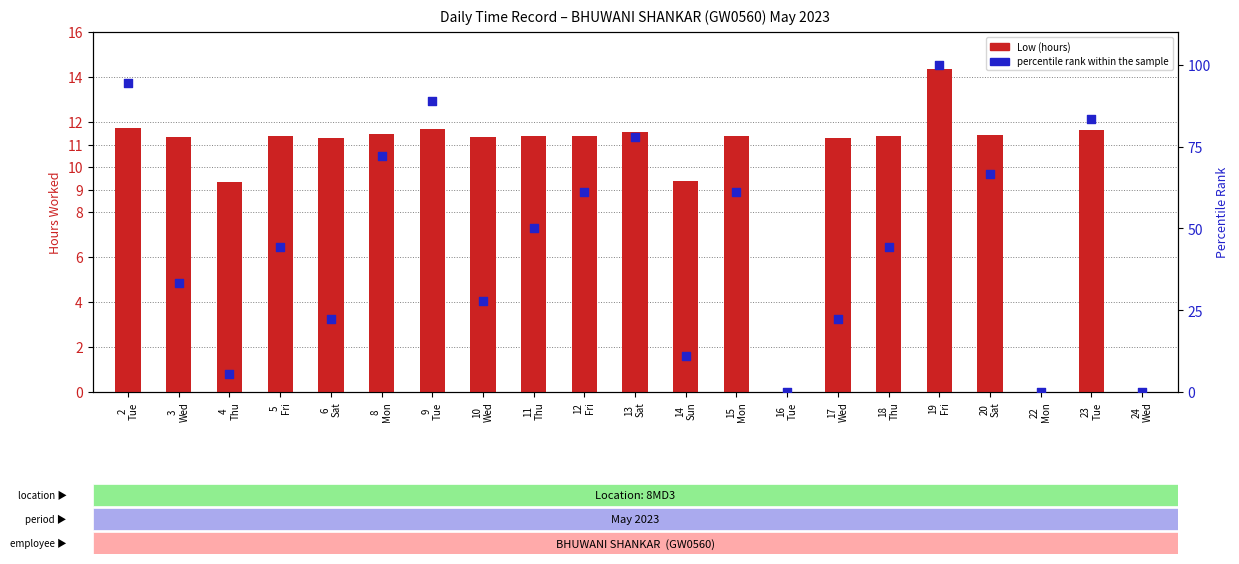

Which series has the largest total across all categories?

percentile rank within the sample